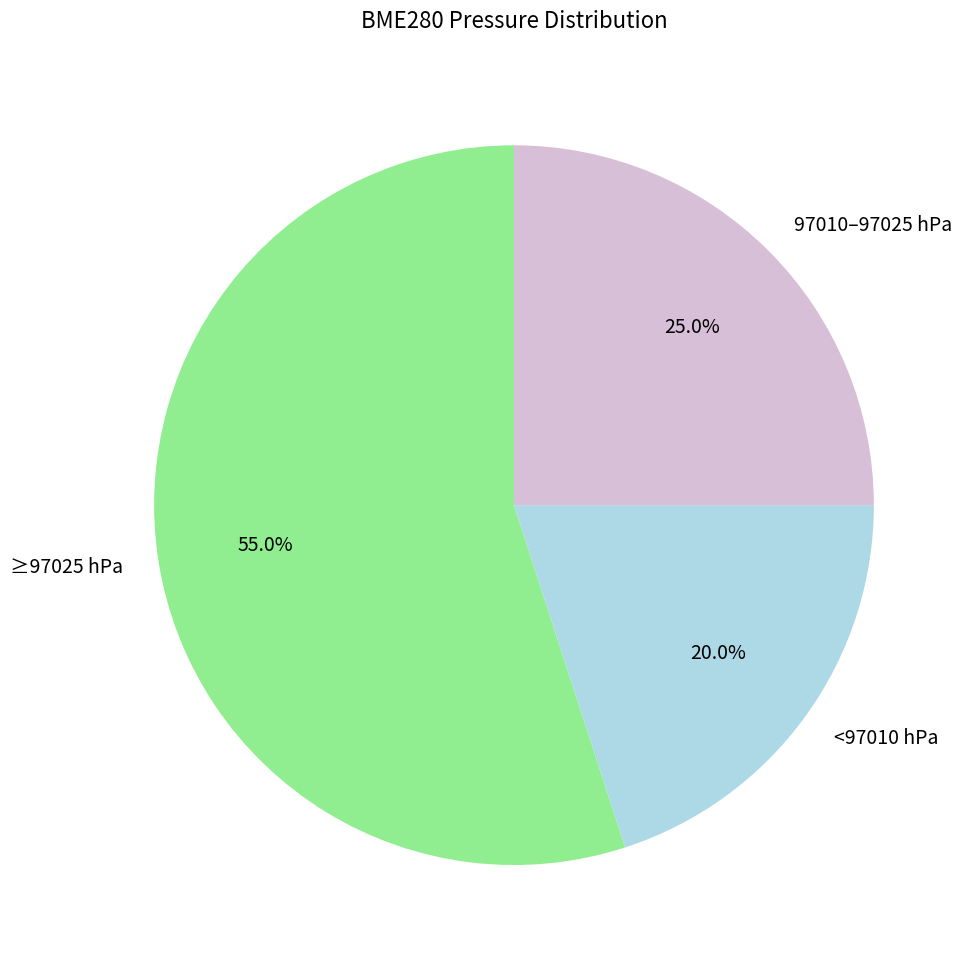

Rank the categories by value from lowest to highest.

<97010 hPa, 97010–97025 hPa, ≥97025 hPa